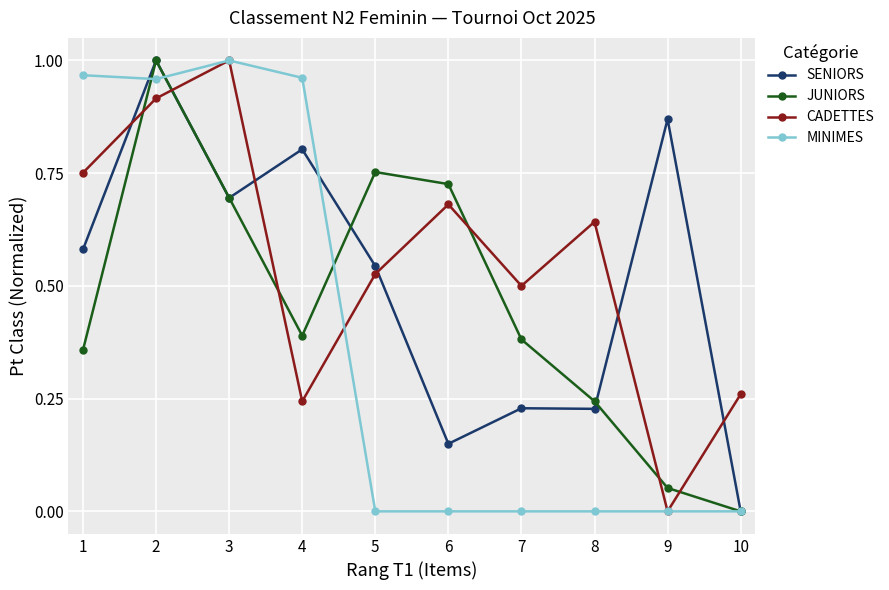

List the series in order of their overall mean, highest first.

CADETTES, SENIORS, JUNIORS, MINIMES